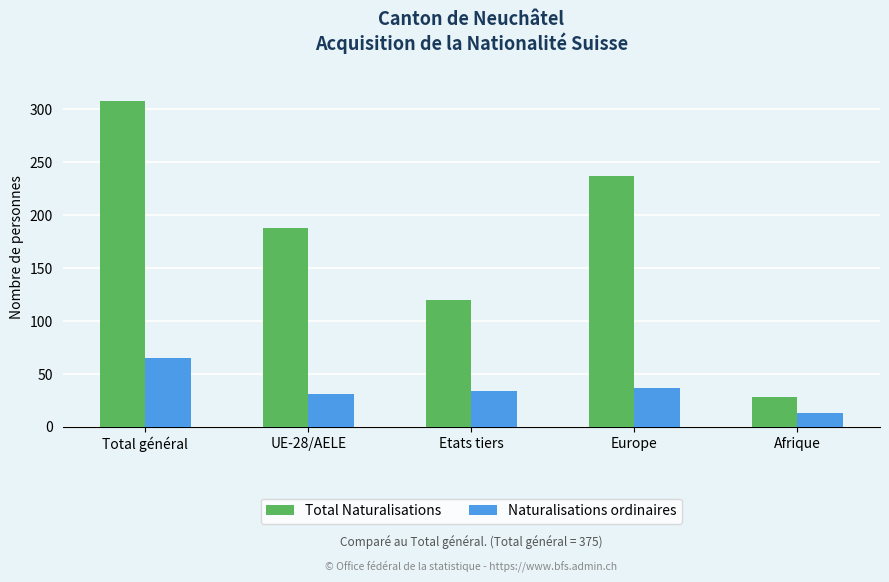

Reading right to left, what are all the values shown in this chart?

Total Naturalisations: 28	237	120	188	308
Naturalisations ordinaires: 13	37	34	31	65